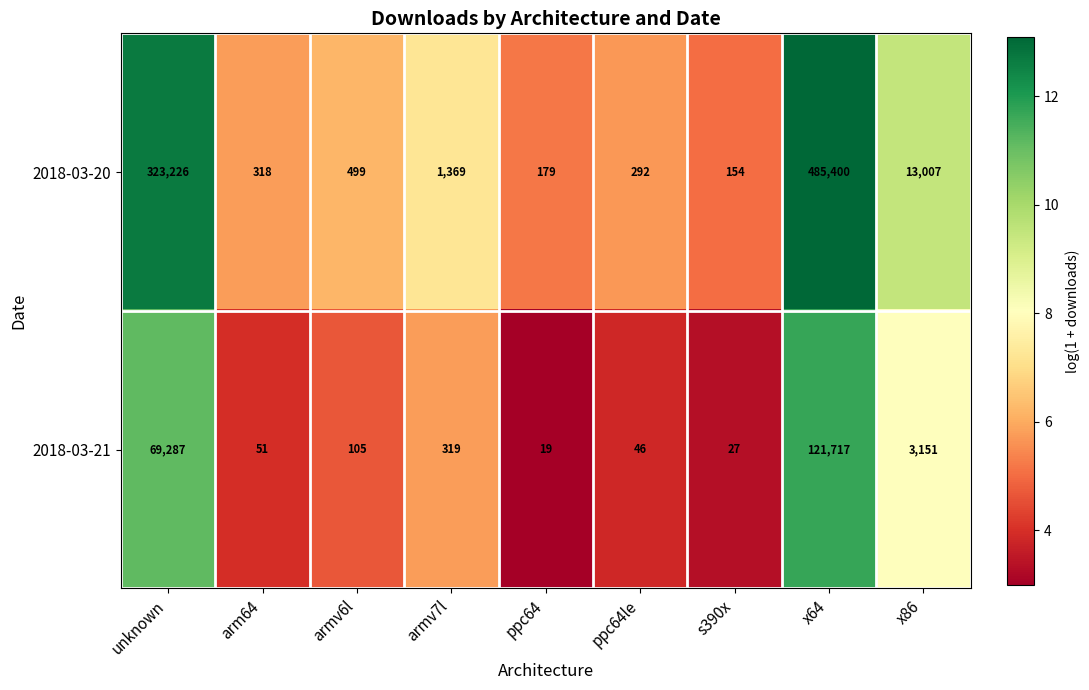

What is the difference between the second highest and second lowest values in the 2018-03-21 series?

69260